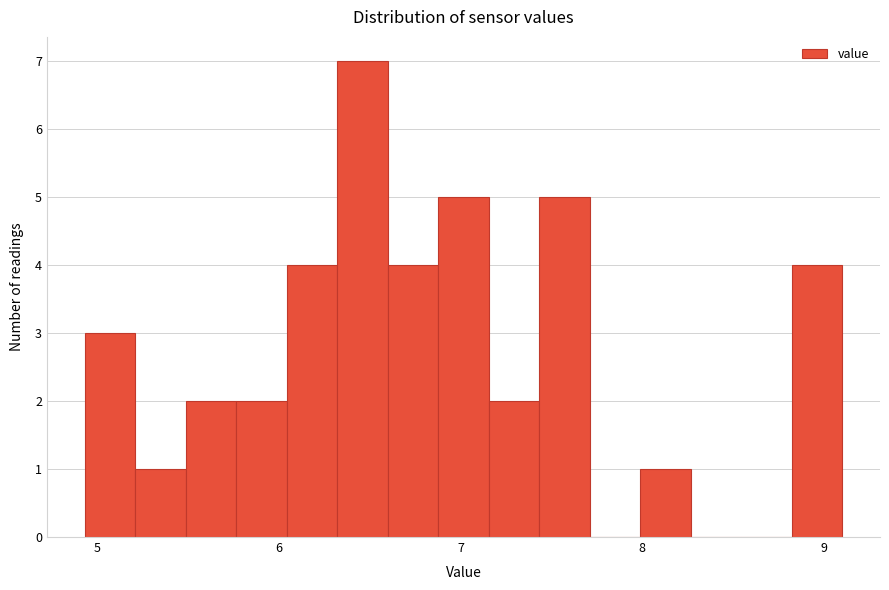

Around what value on the x-axis is the tallest bar? Give the approximate position of its centre, as read against the axis.

6.5